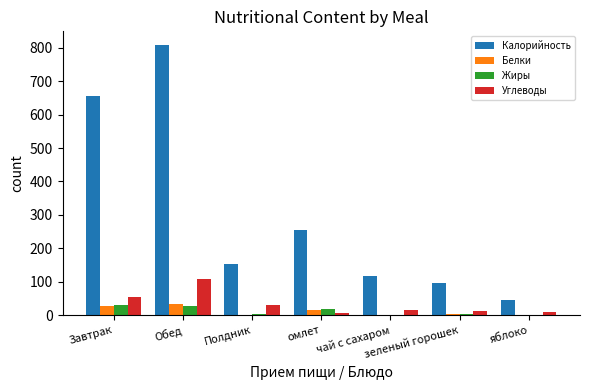

Which series has the largest total across all categories?

Калорийность